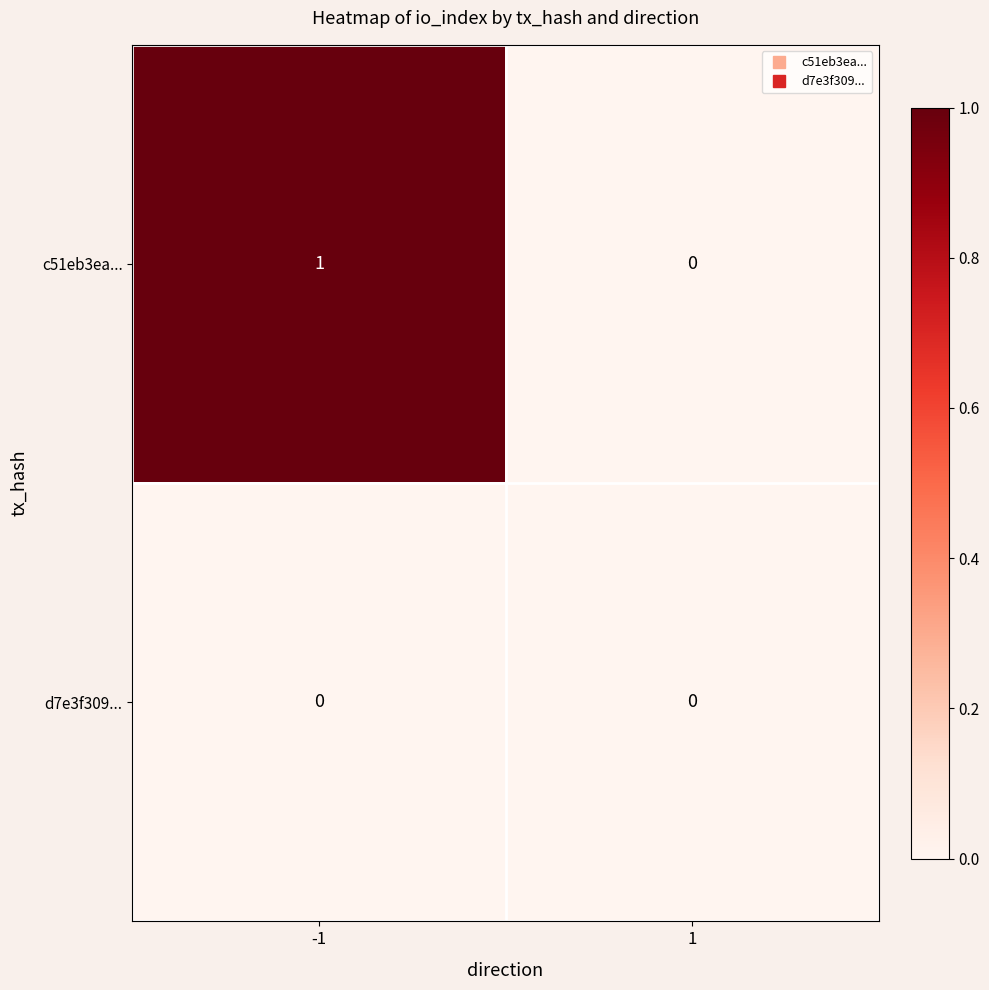

Which series has the largest total across all categories?

c51eb3ea...